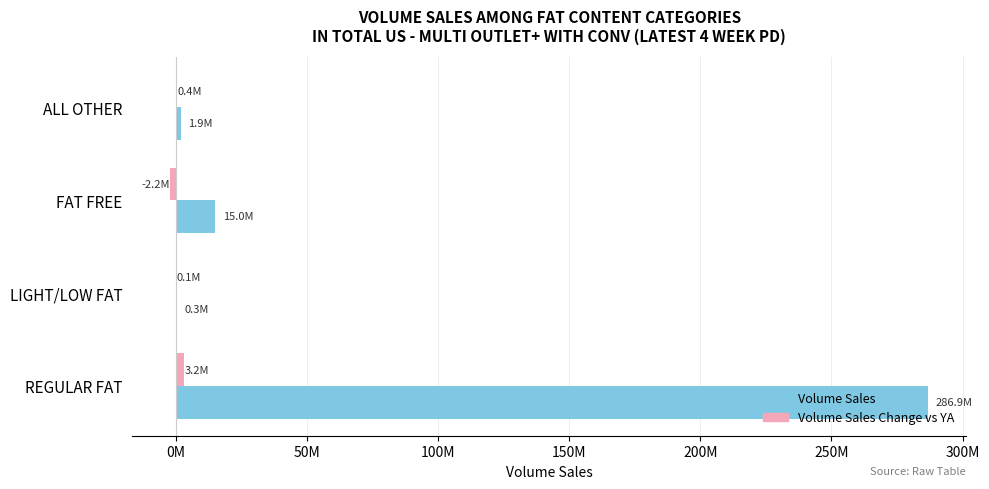

How many values in the Volume Sales series exceed 14950516?

2